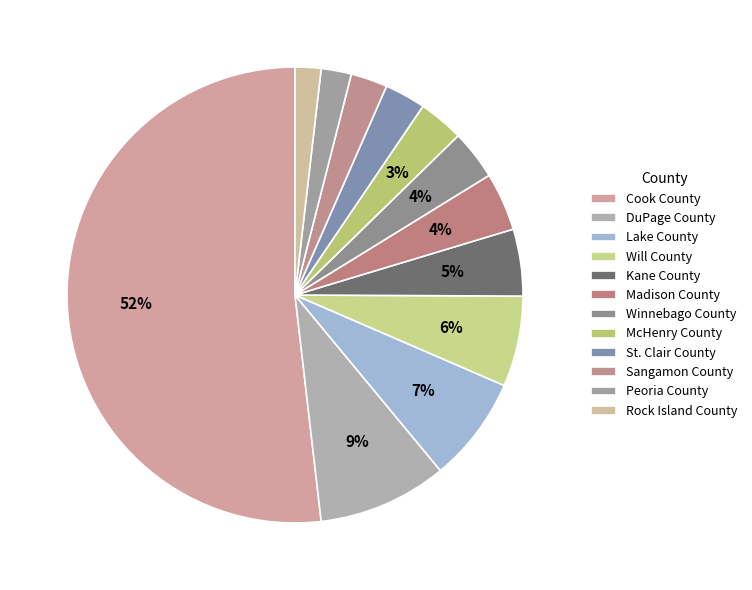

Count the number of slices in the pie.

12